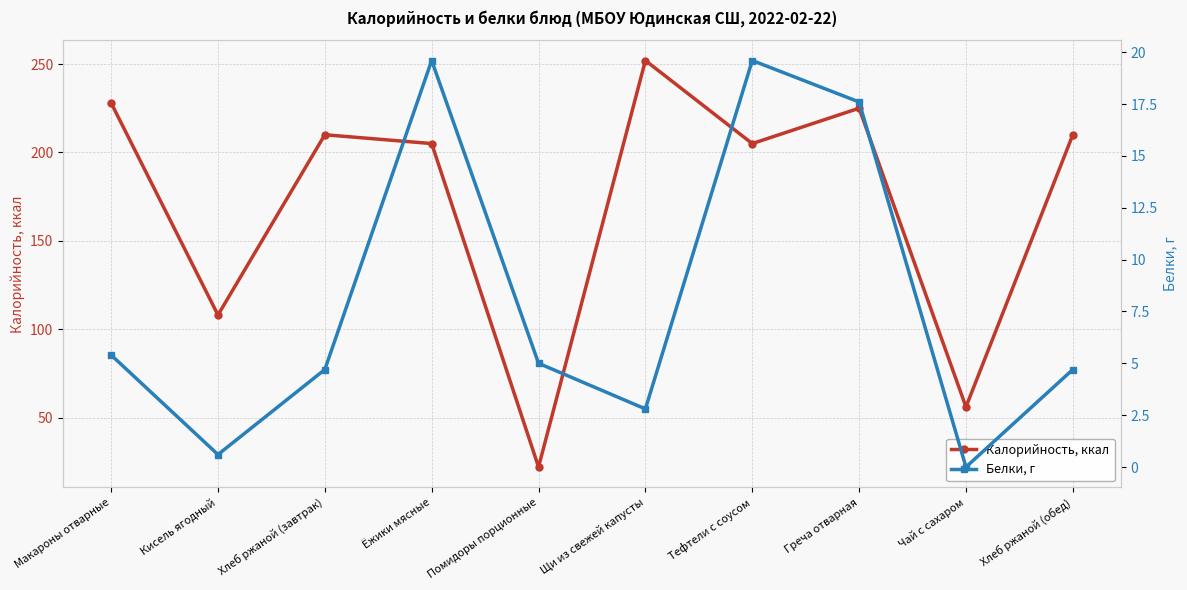

What is the difference between the maximum and second lowest values in the Белки, г series?

19.0